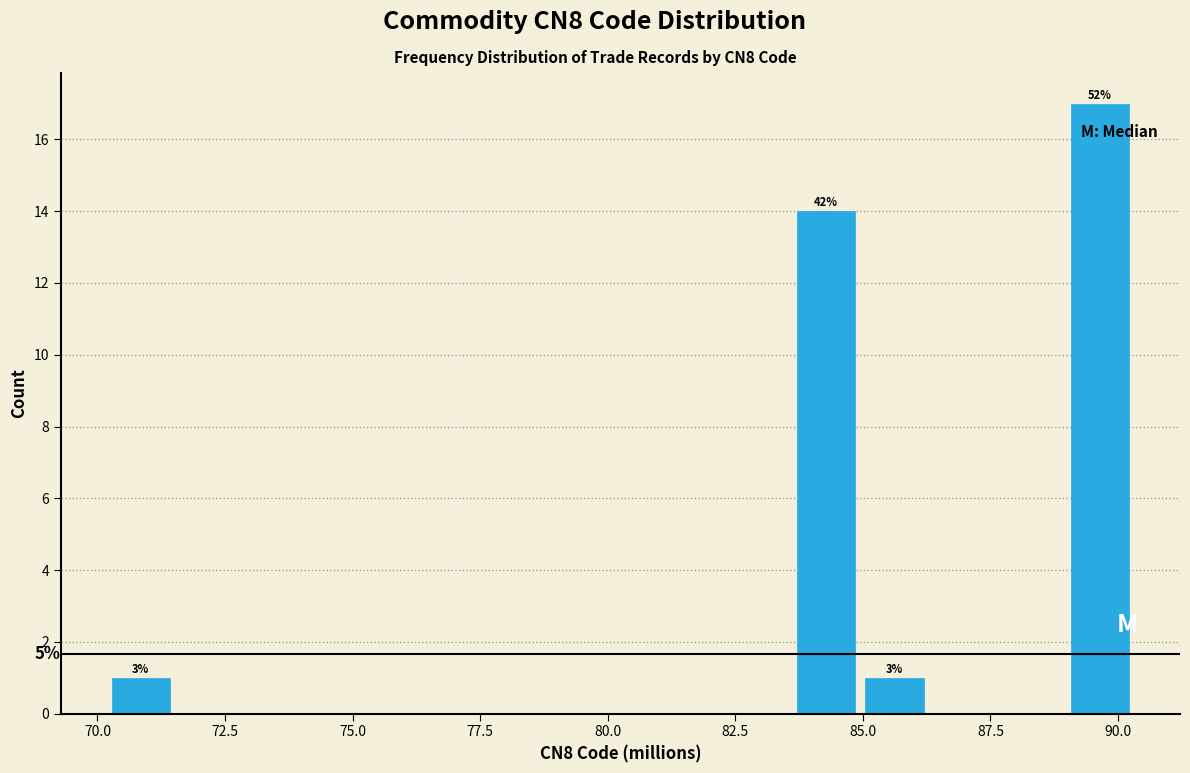

Around what value on the x-axis is the tallest bar? Give the approximate position of its centre, as read against the axis.

89.5